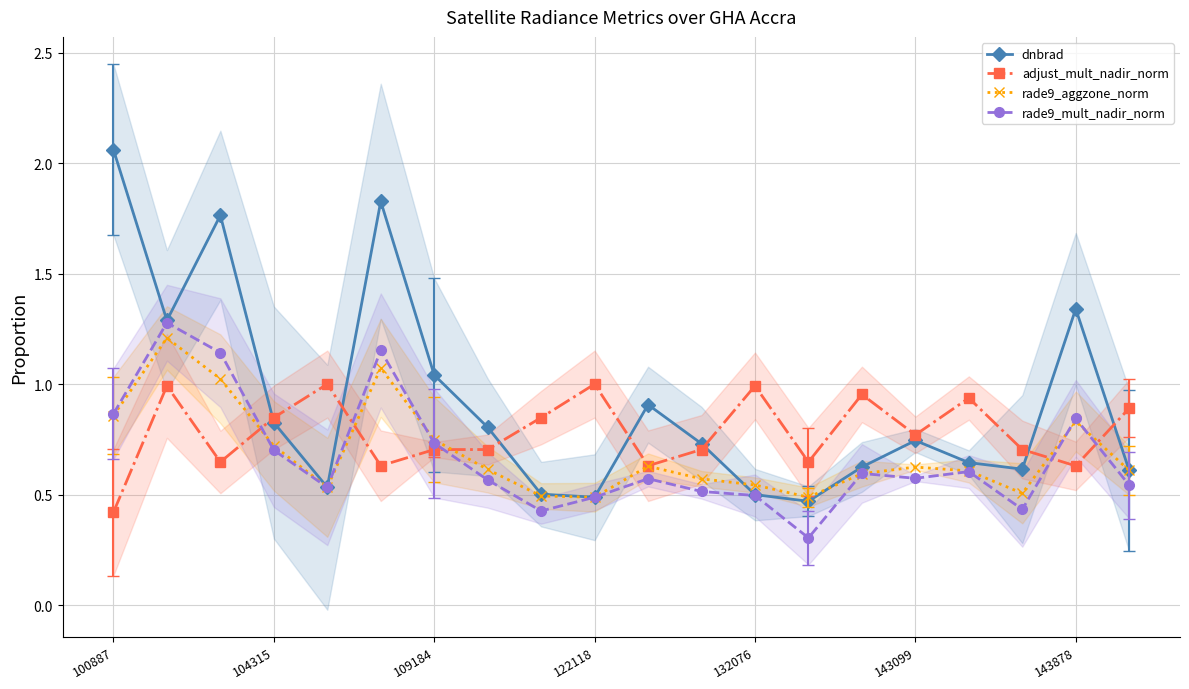

What is the difference between the highest and lowest values at 8?

0.4